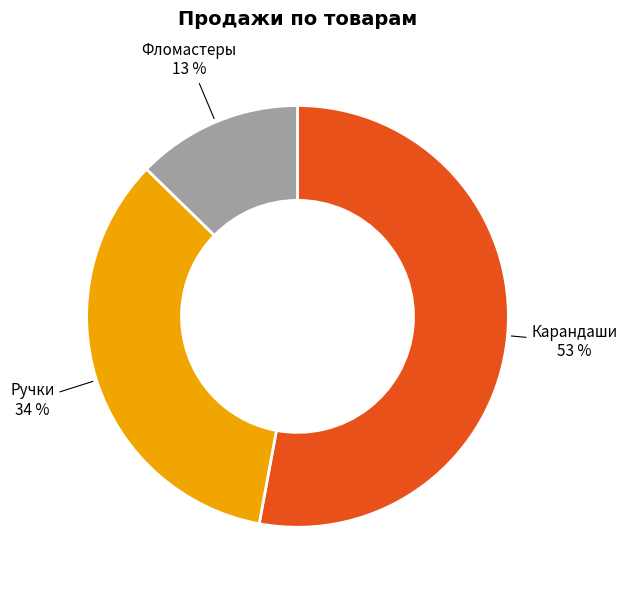

Which has a higher value, Ручки or Фломастеры?

Ручки